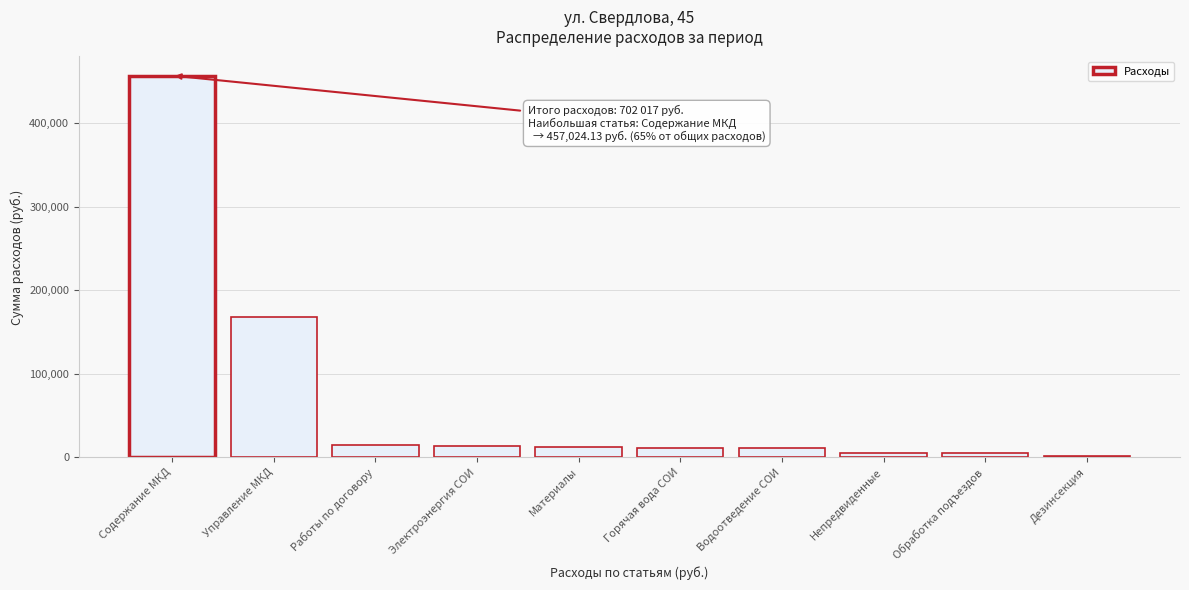

What is the label of the 5th bar from the left?

Материалы